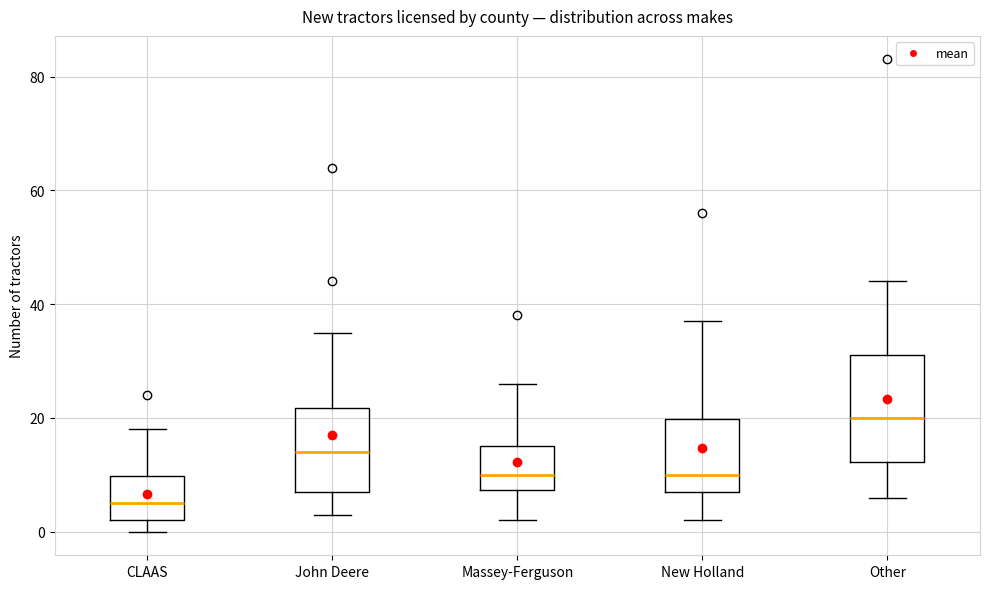

Comparing the boxes themselves (not the whiskers), which one is the tallest?

Other